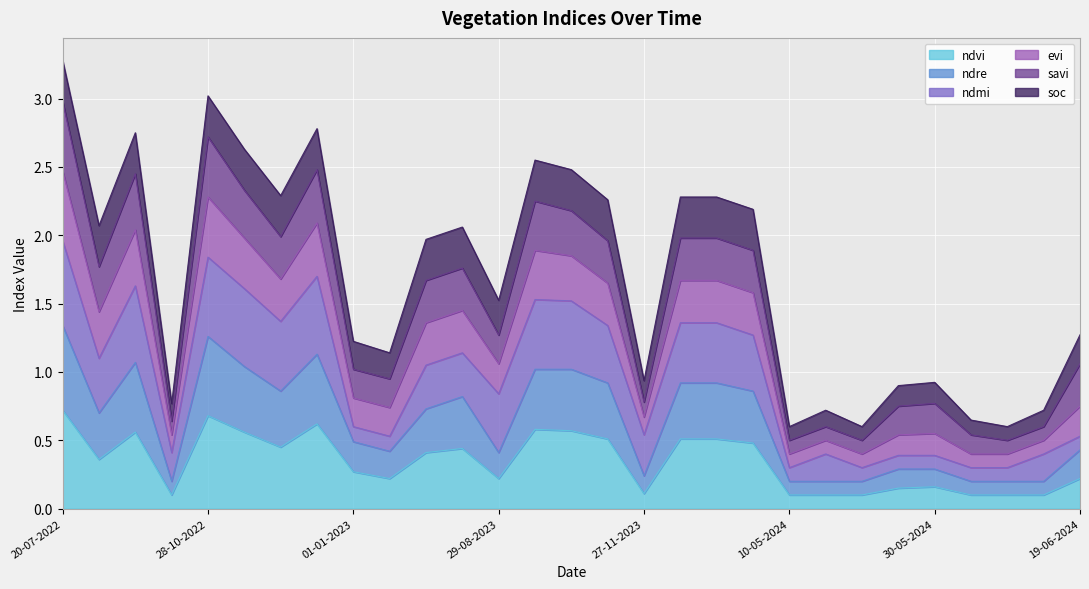

How many ndvi values are between 0 and 1?

29